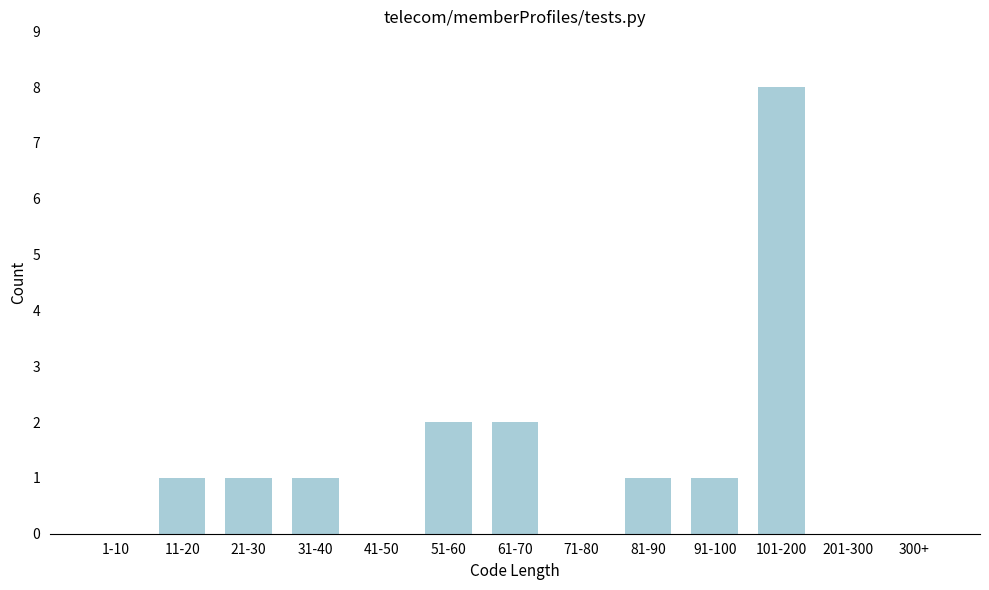

Reading left to right, transcribe all the data shown in this chart.

1-10=0	11-20=1	21-30=1	31-40=1	41-50=0	51-60=2	61-70=2	71-80=0	81-90=1	91-100=1	101-200=8	201-300=0	300+=0